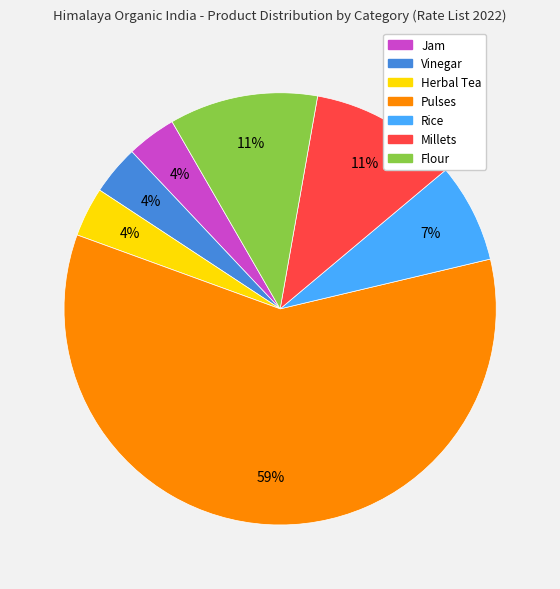

To the nearest percent, what is the average slice percentage?

14%